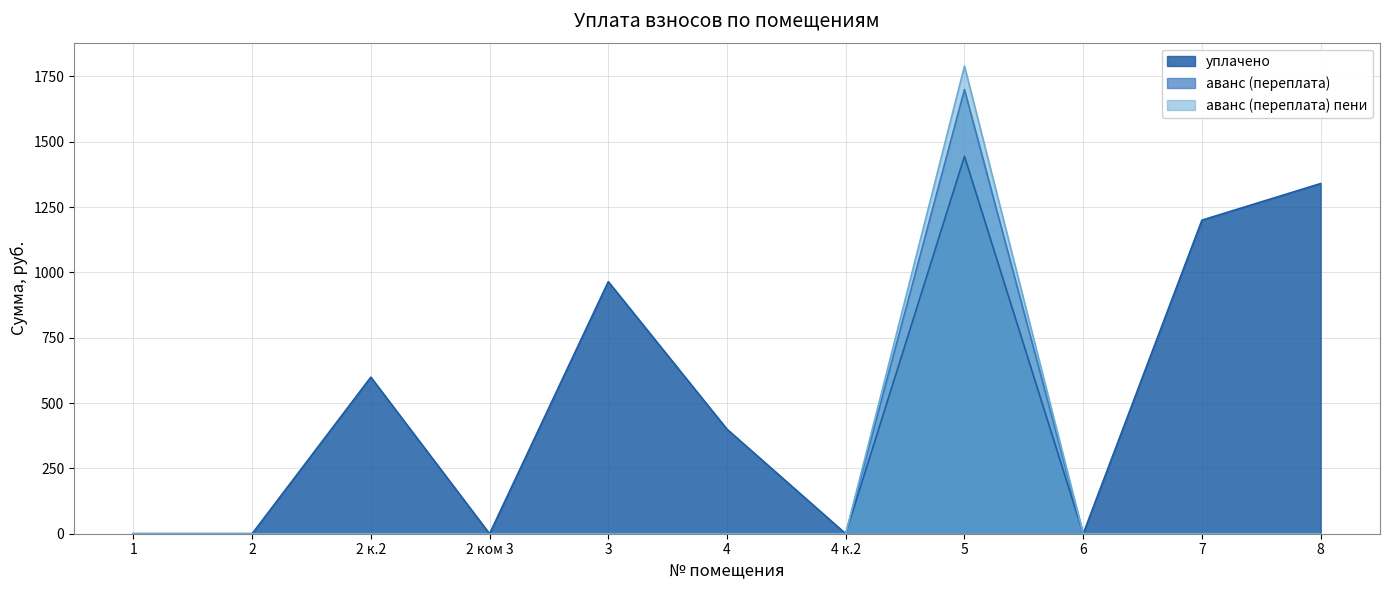

How many interior local peaks does the аванс (переплата) пени series have?

1